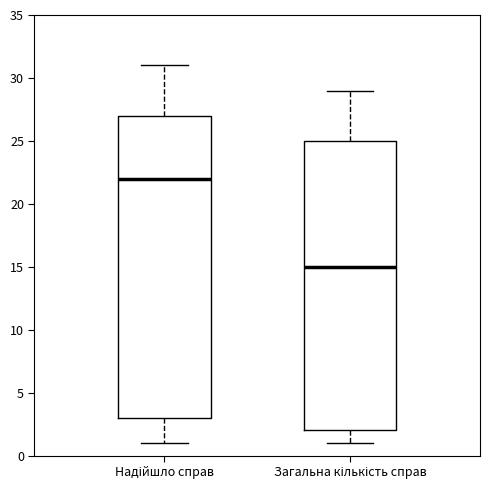

Reading left to right, transcribe this box plot: for each box, give where its median line is, the range the box spans, and where its two whiskers end, as read against the y-axis. The values are not printed on the chart, so give them approximately, as read against the axis.

Надійшло справ: median 22, box 3 to 27, whiskers 1 to 31
Загальна кількість справ: median 15, box 2 to 25, whiskers 1 to 29